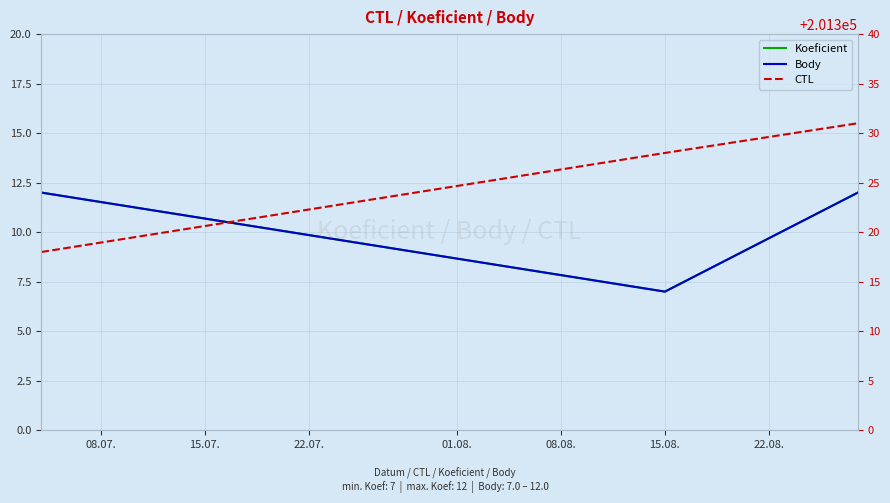

Which category has the highest value in the Body series?

08.07.